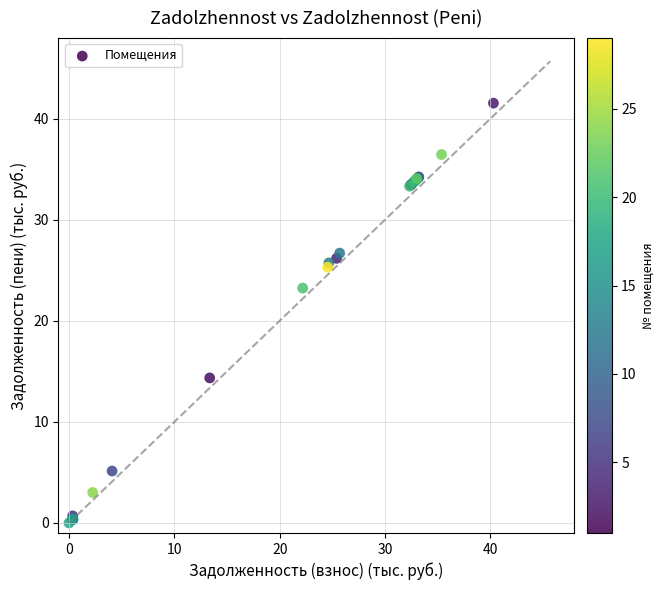

What Y value in the scatter plot is closest to 20?

23.2